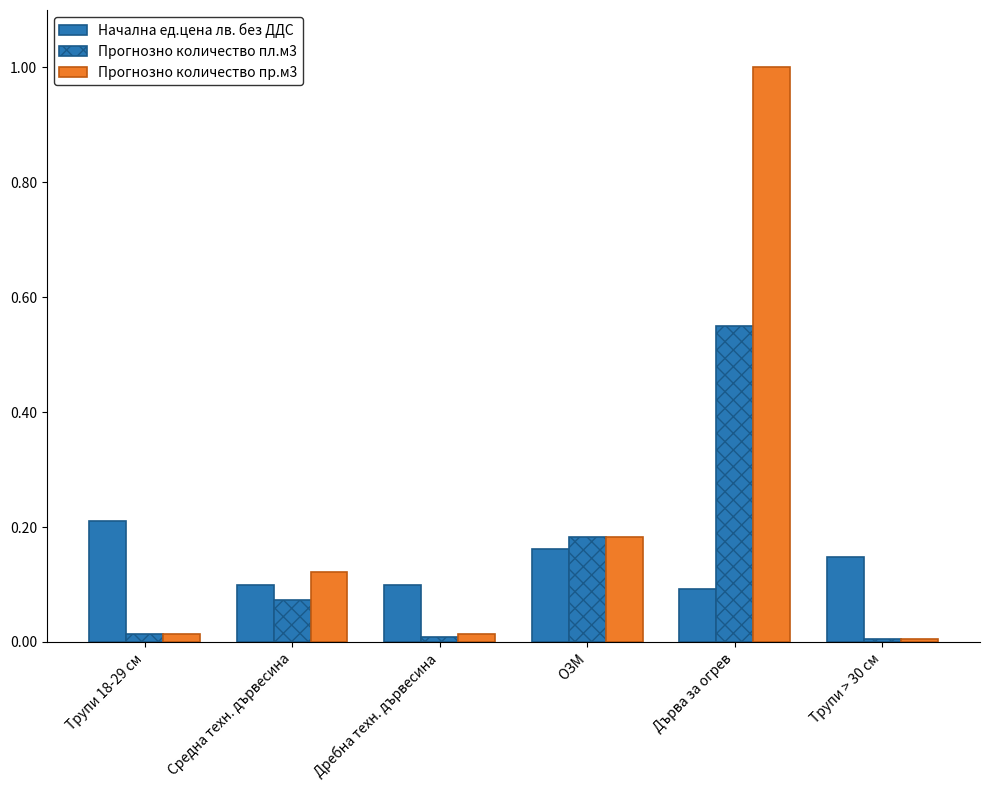

At Дребна техн. дървесина, list the series in order from largest to smallest.

Начална ед.цена лв. без ДДС, Прогнозно количество пр.м3, Прогнозно количество пл.м3